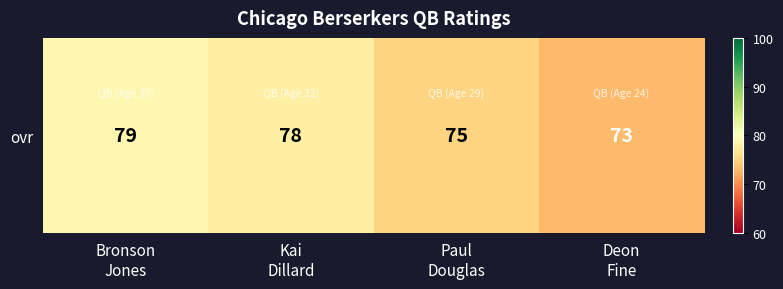

What is the difference between the maximum and minimum values?

6